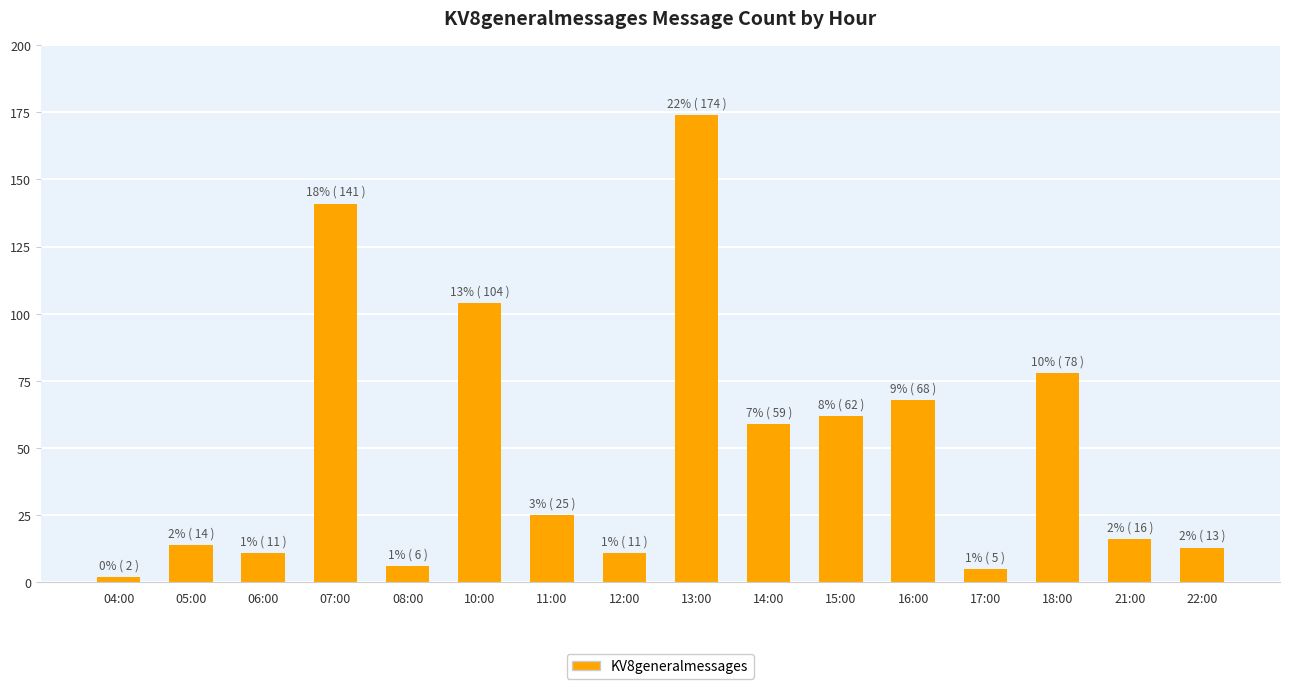

True or false: the data shows 5 at 17:00.

True